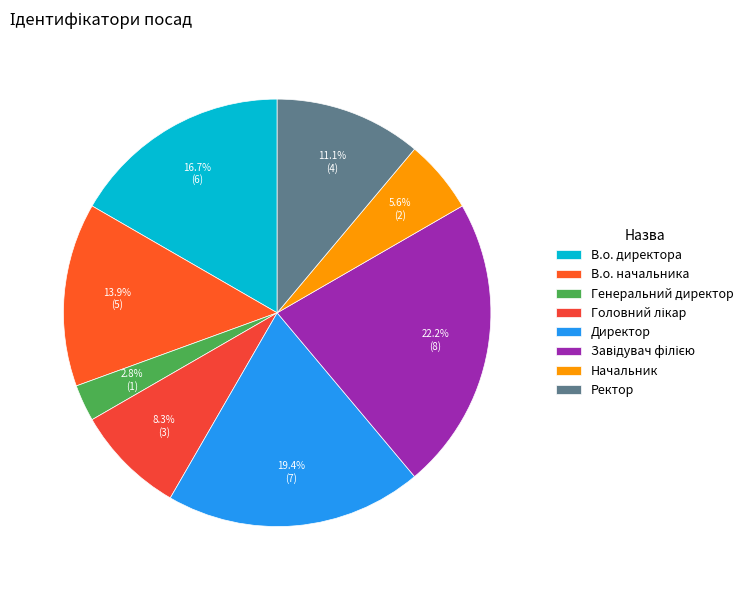

What portion of the pie excludes Ректор?

88.9%